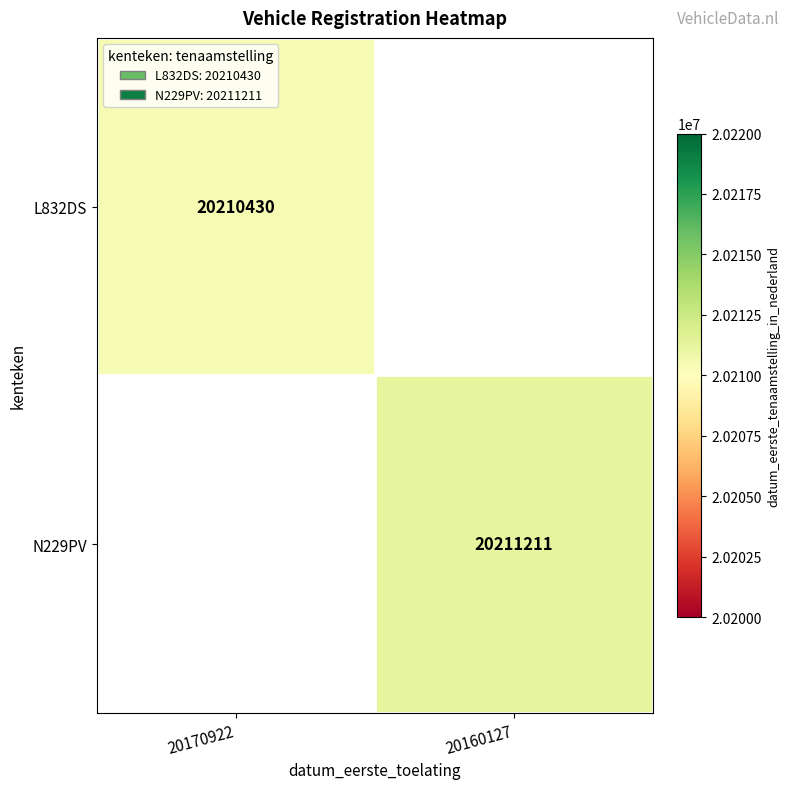

The value of N229PV at 20160127 is 20211211. True or false?

True